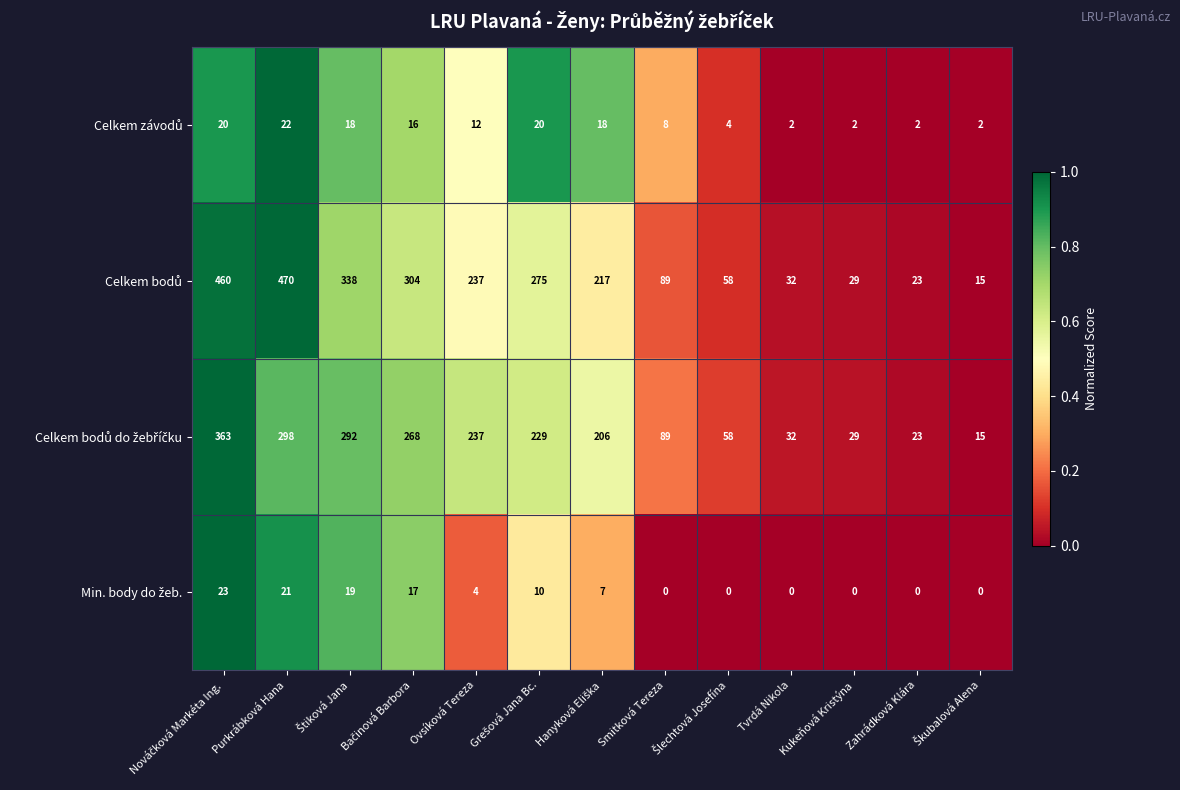

What is the total value across all series at Ovsíková Tereza?

490